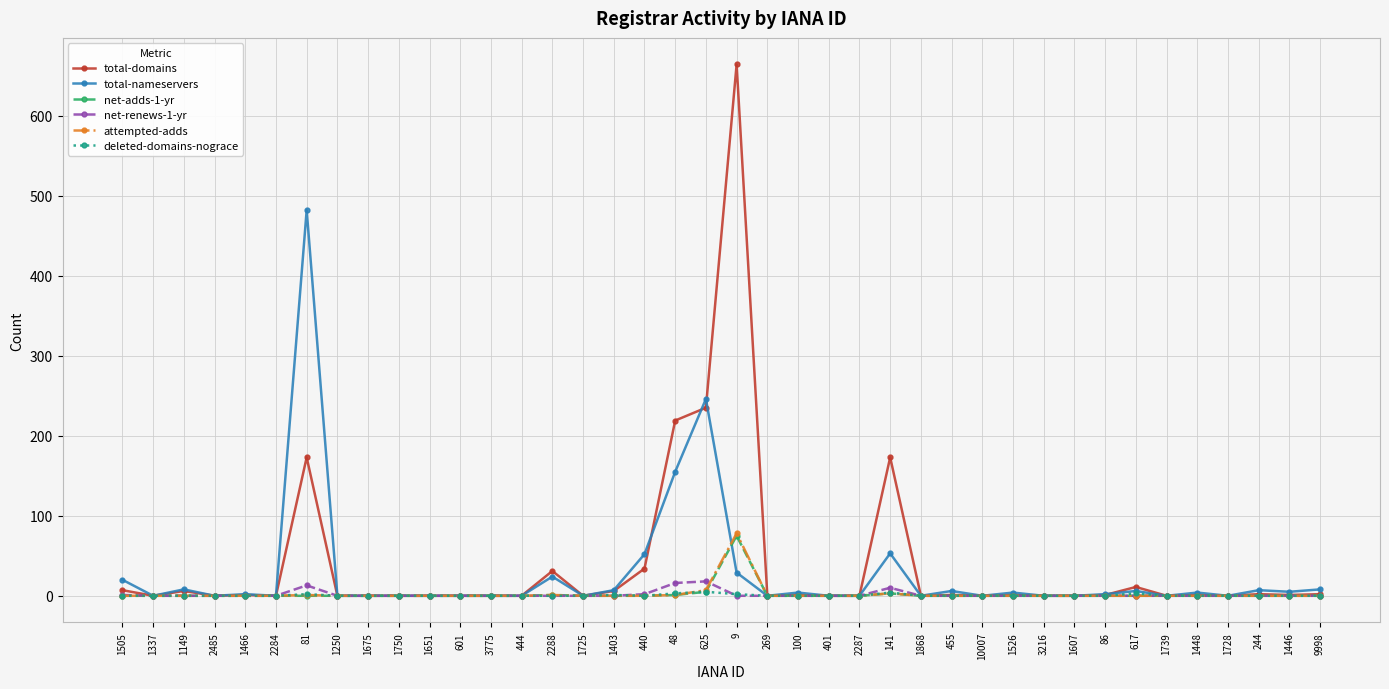

True or false: attempted-adds has more than 1 points higher than both neighbors.

True